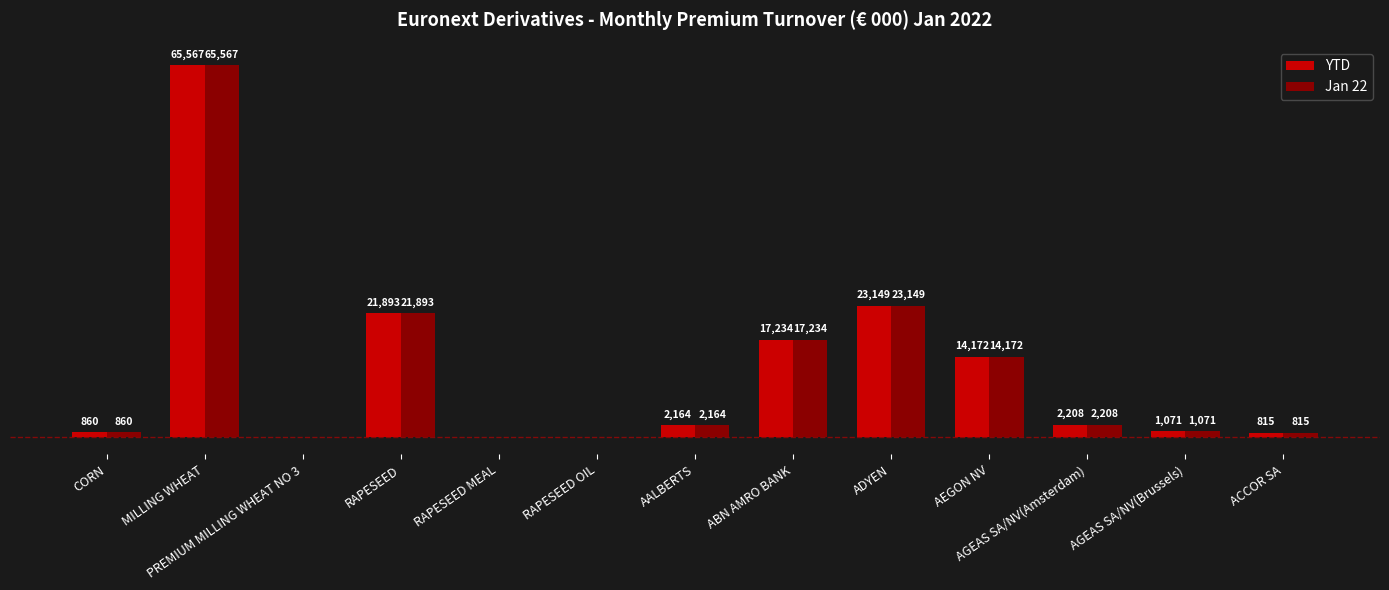

At which category is the sum across all series the highest?

MILLING WHEAT